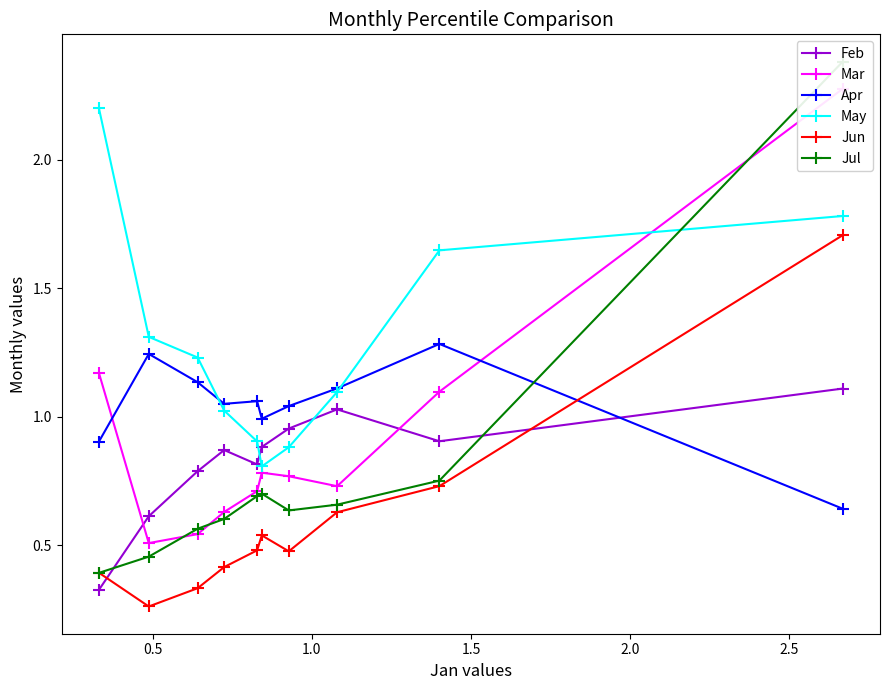

What is the average value of the Apr series?

1.0